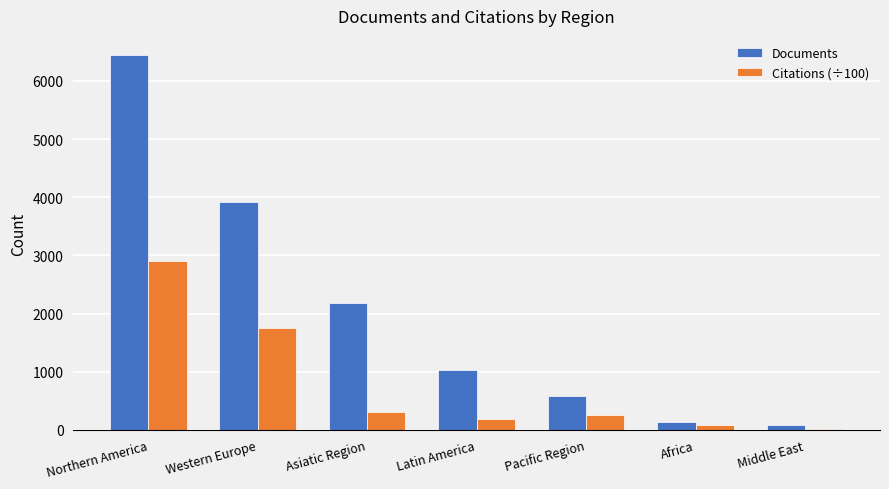

Reading left to right, list all the values displayed in this chart.

Documents: Northern America=6452.0	Western Europe=3925.0	Asiatic Region=2174.0	Latin America=1029.0	Pacific Region=589.0	Africa=133.0	Middle East=80.0
Citations (÷100): Northern America=2898.0	Western Europe=1757.1	Asiatic Region=311.9	Latin America=182.8	Pacific Region=258.5	Africa=78.2	Middle East=20.9